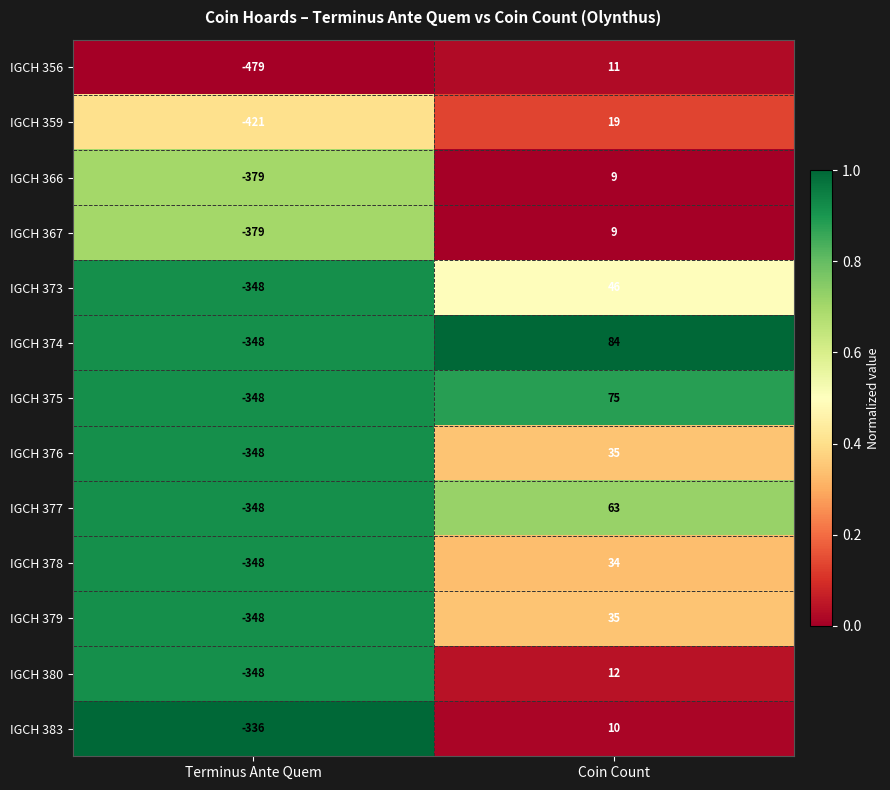

What is the difference between the maximum and minimum values in the IGCH 366 series?

388